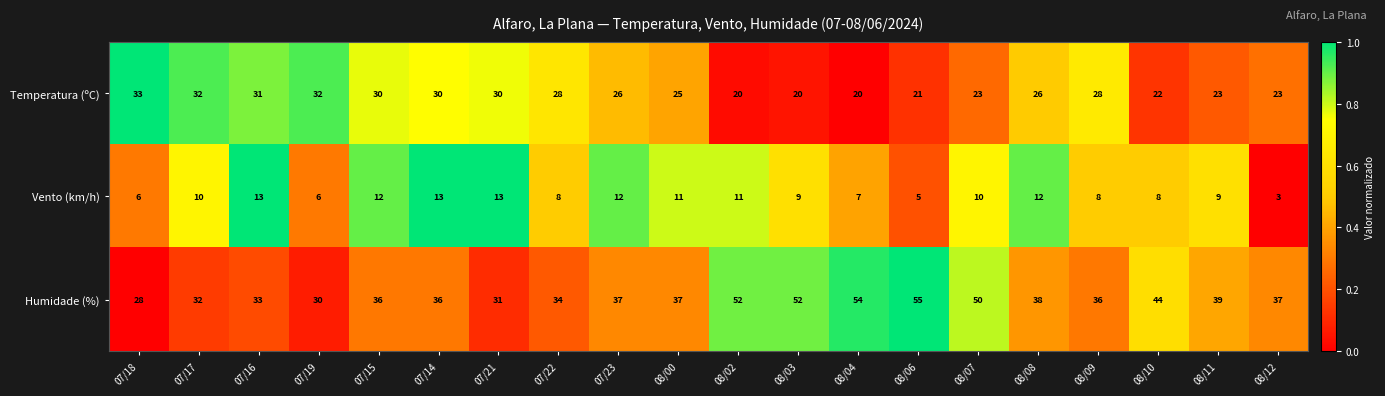

Is it true that Temperatura (ºC) equals 10 at 08/11?

False